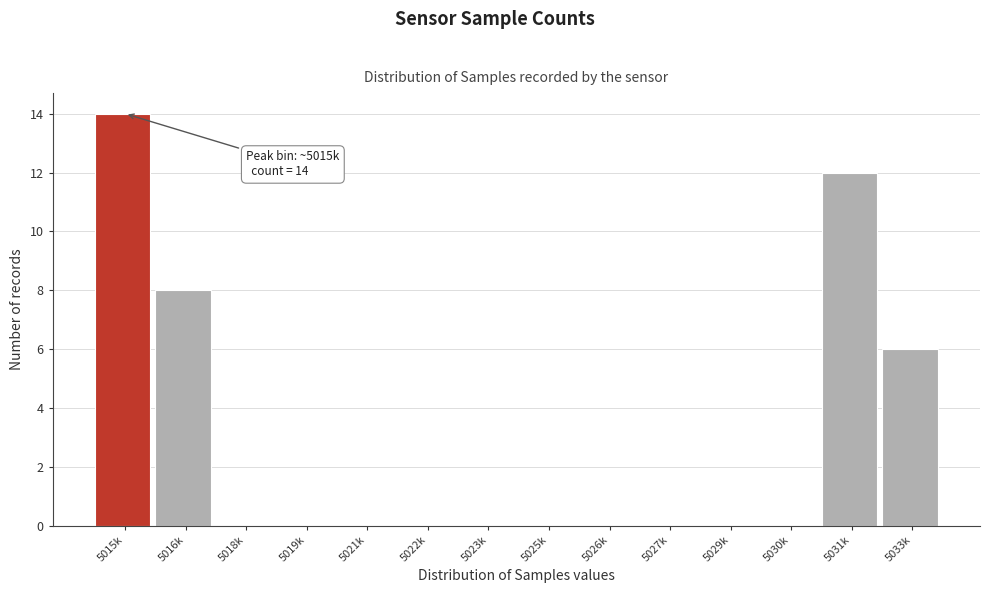

Reading right to left, transcribe all the data shown in this chart.

5033k=6	5031k=12	5030k=0	5029k=0	5027k=0	5026k=0	5025k=0	5023k=0	5022k=0	5021k=0	5019k=0	5018k=0	5016k=8	5015k=14